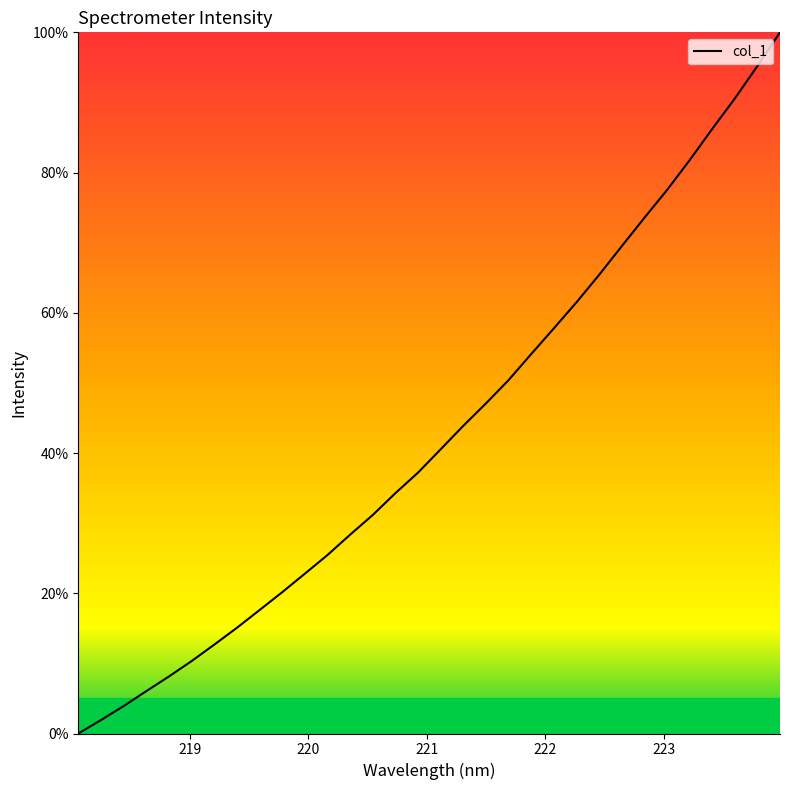

What is the difference between the maximum and minimum values?

100.0